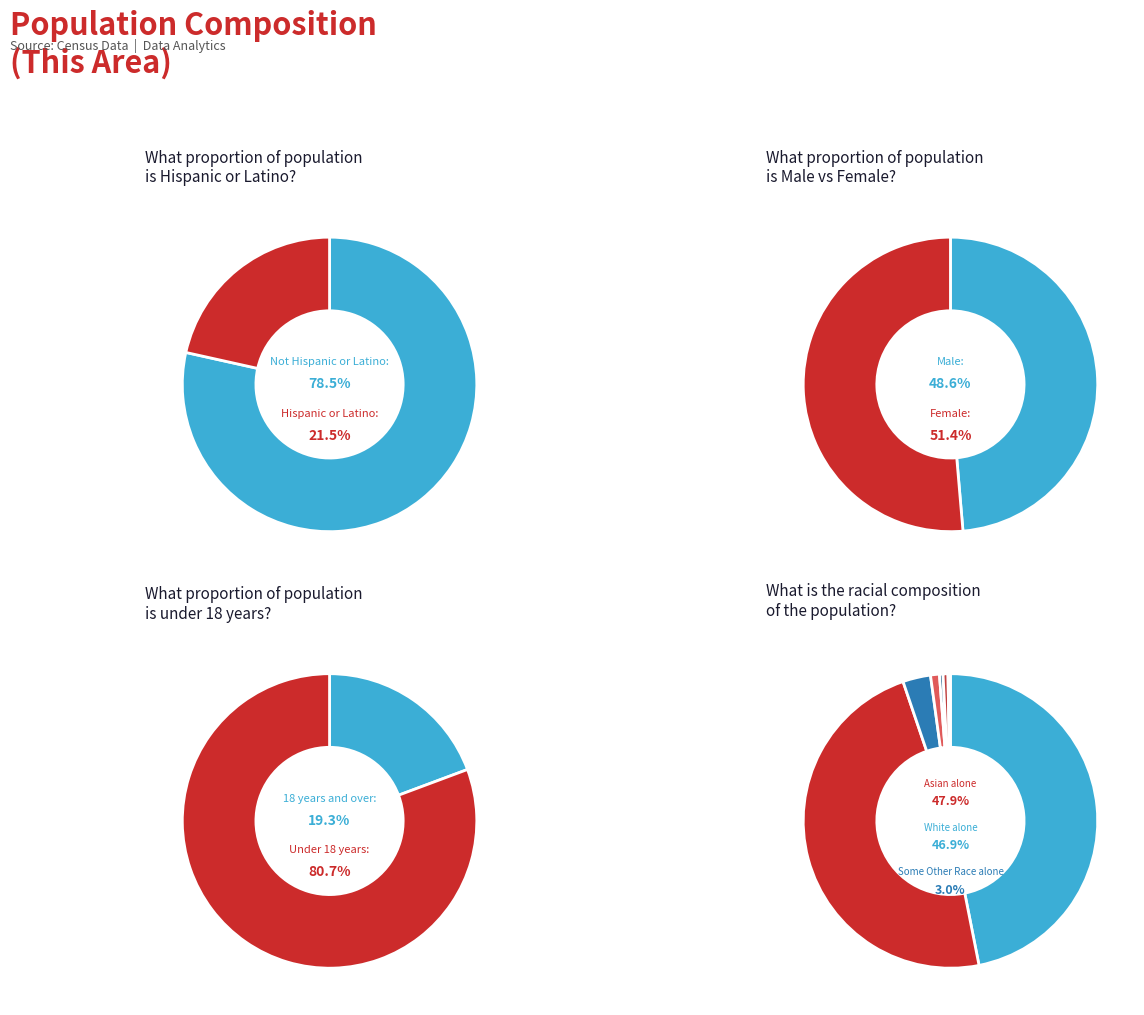

Is Two or More Races the majority of the pie?

No